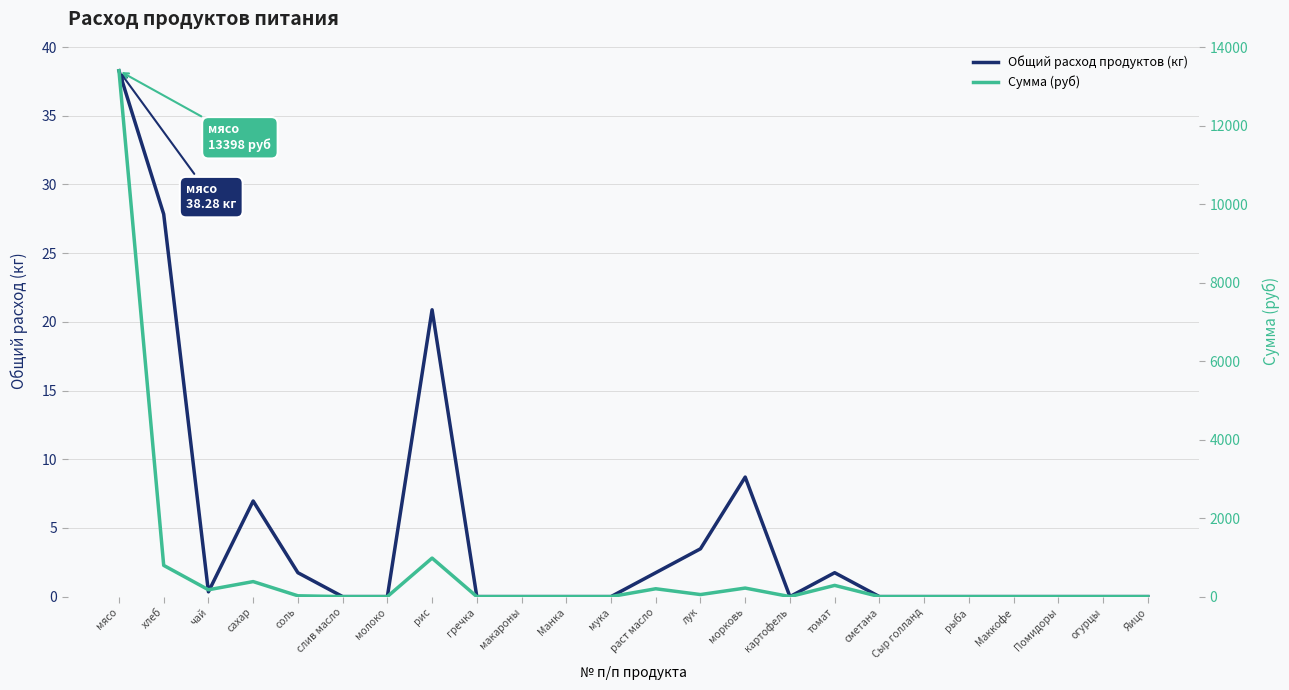

Is the value of Общий расход продуктов (кг) at макароны greater than the value of Сумма (руб) at раст масло?

No